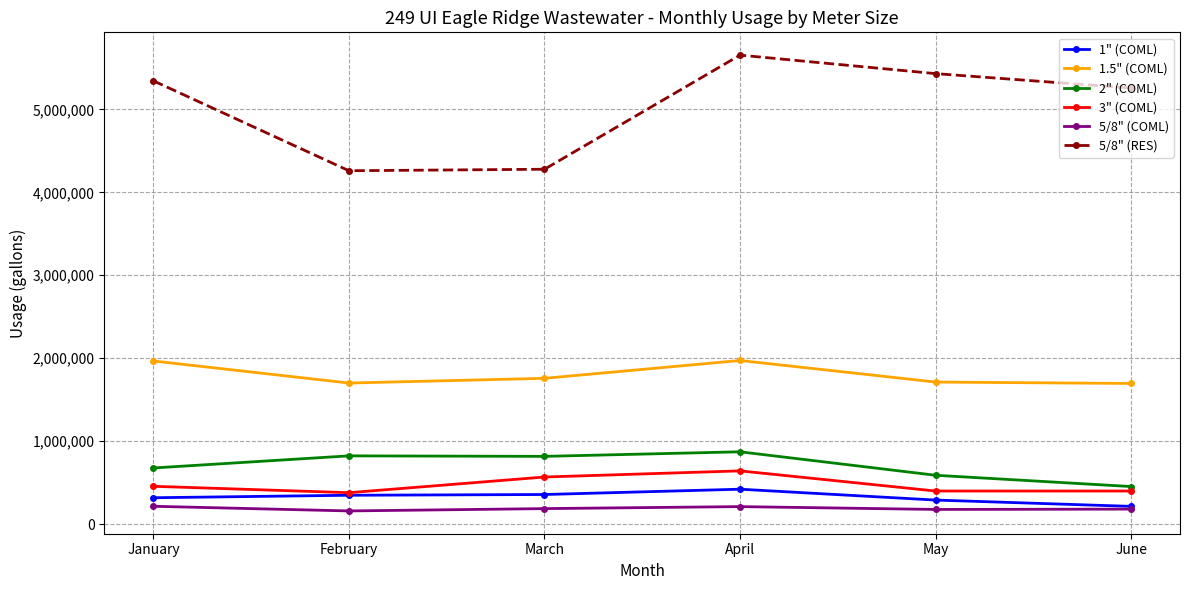

At which category is the sum across all series the highest?

April